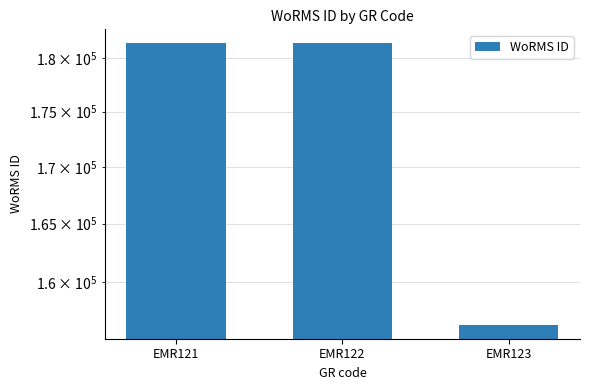

Which label corresponds to the smallest value in the chart?

EMR123